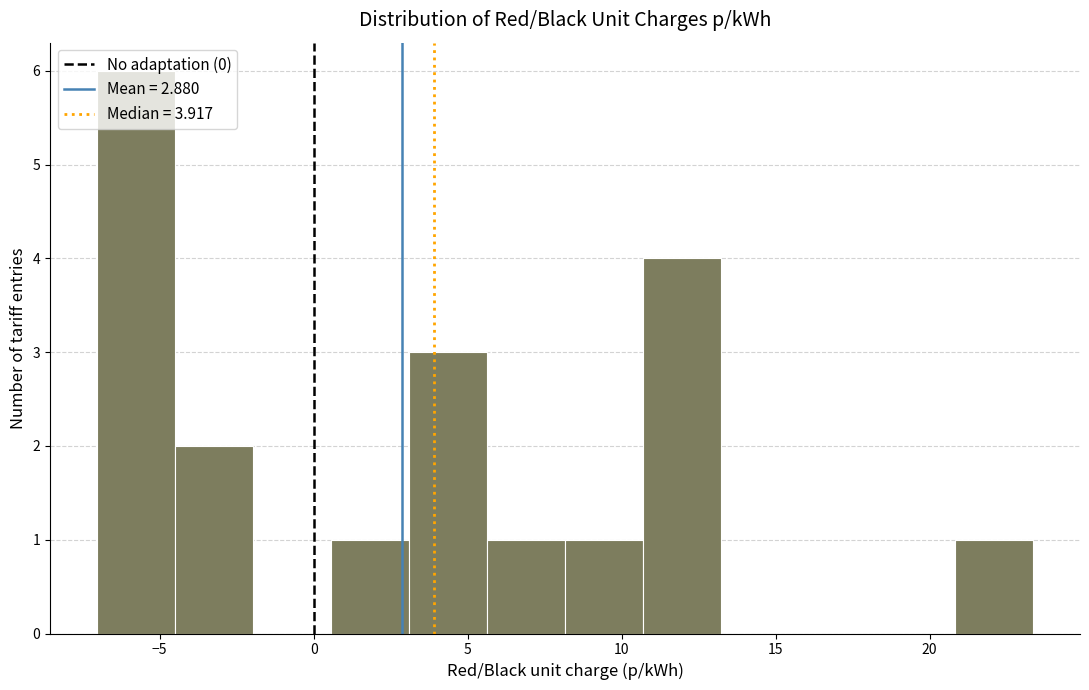

How tall is the bar that spans -4.5 to -2.0 on the x-axis? Neither the bar edges nor the heights are printed on the chart, so give them approximately, as read against the axes.

2